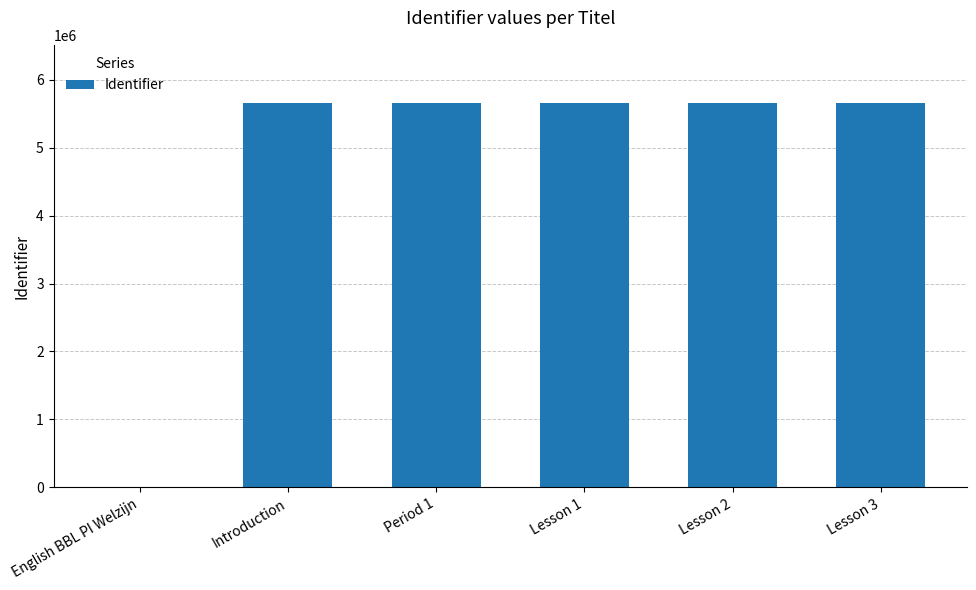

Is it true that the value at Introduction is 5662426?

True